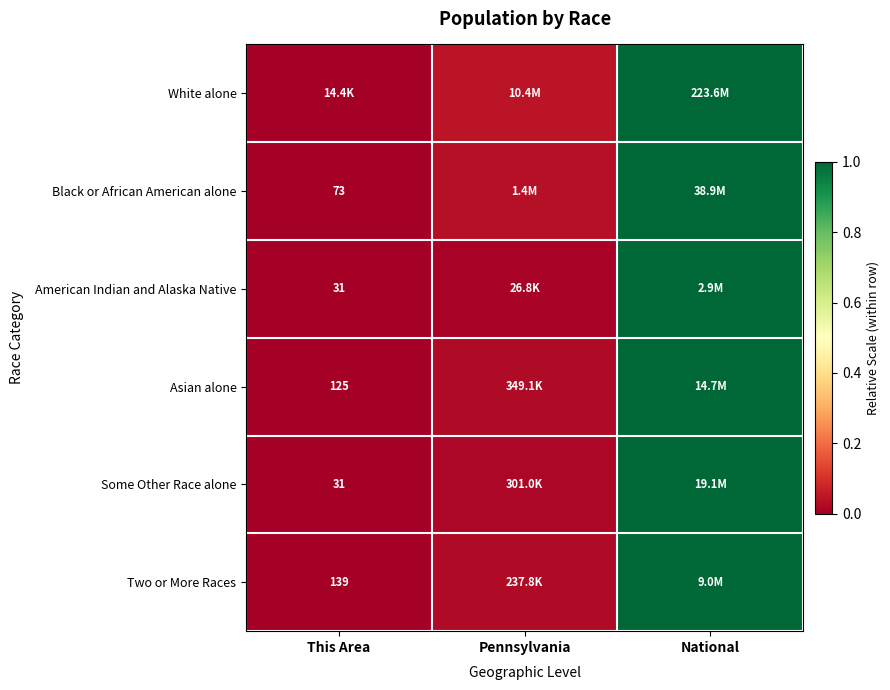

The value of Two or More Races at National is 1.0. True or false?

True